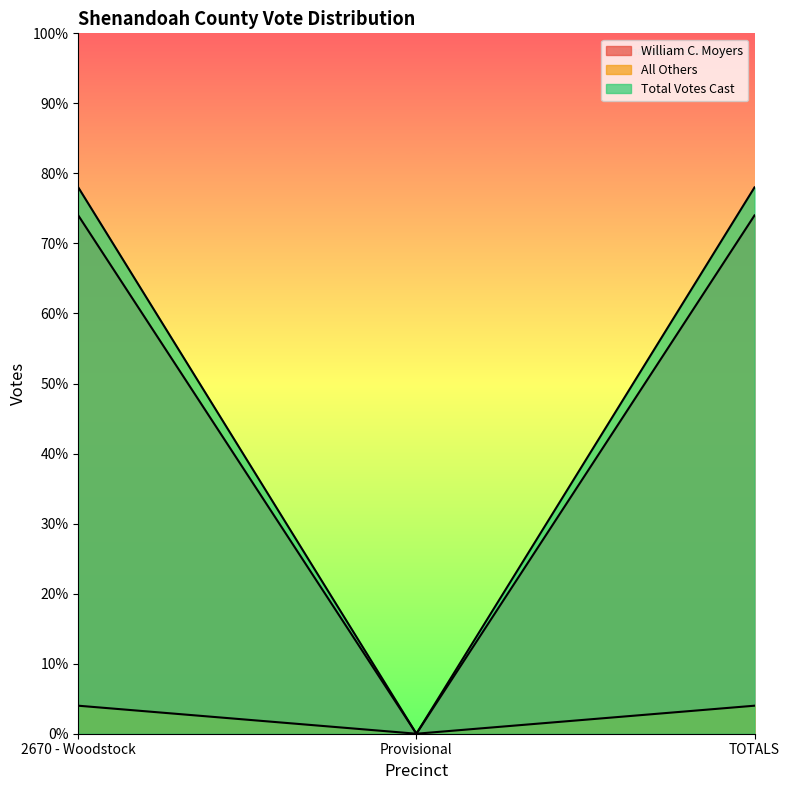

The value of All Others at TOTALS is 7. True or false?

False